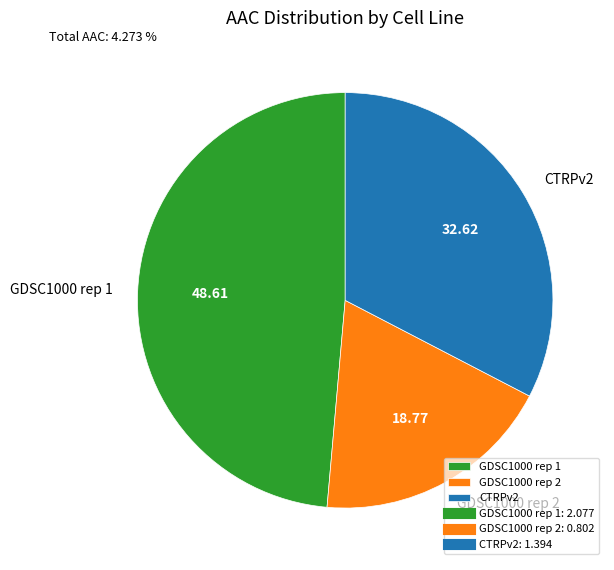

What is the ratio of the value at CTRPv2 to the value at GDSC1000 rep 1?

0.7